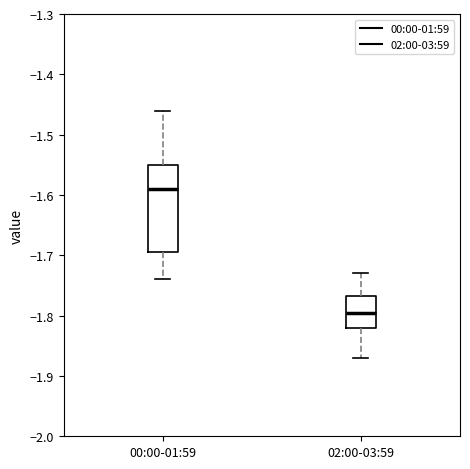

Where does the median line of the box for 00:00-01:59 sit on the y-axis? The values are not printed on the chart, so give them approximately, as read against the axis.

-1.59